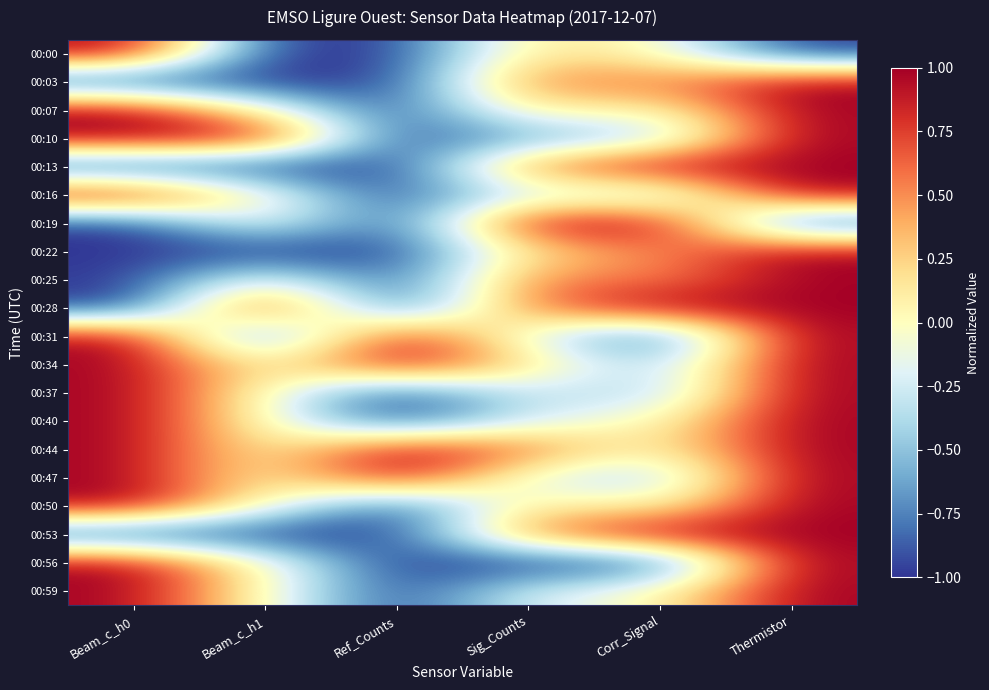

What is the total value across all series at Beam_c_h0?

6.0